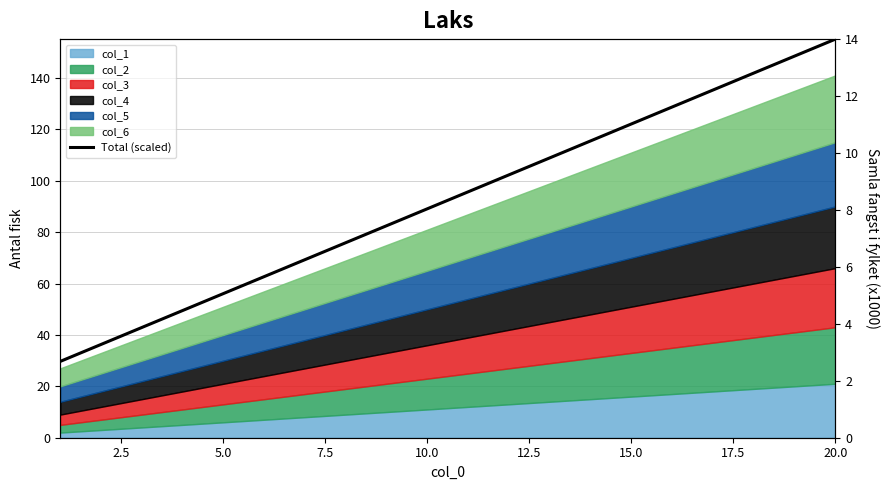

What is the difference between the maximum and minimum values?

11.3